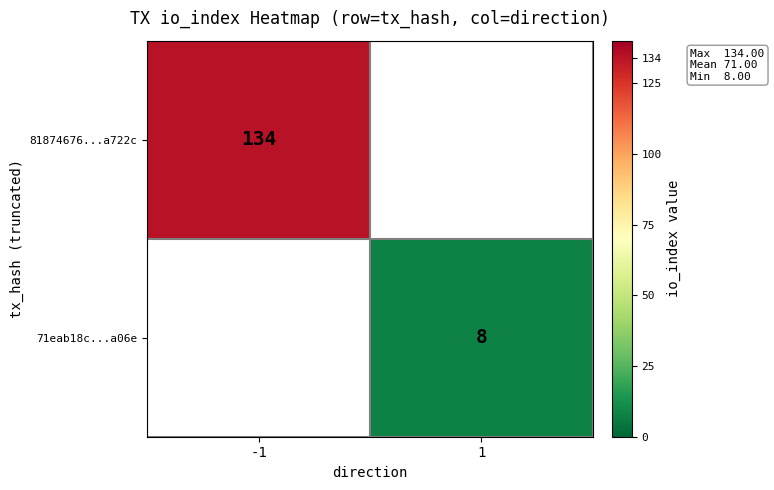

True or false: 81874676...a722c has a value of 185 at -1.

False